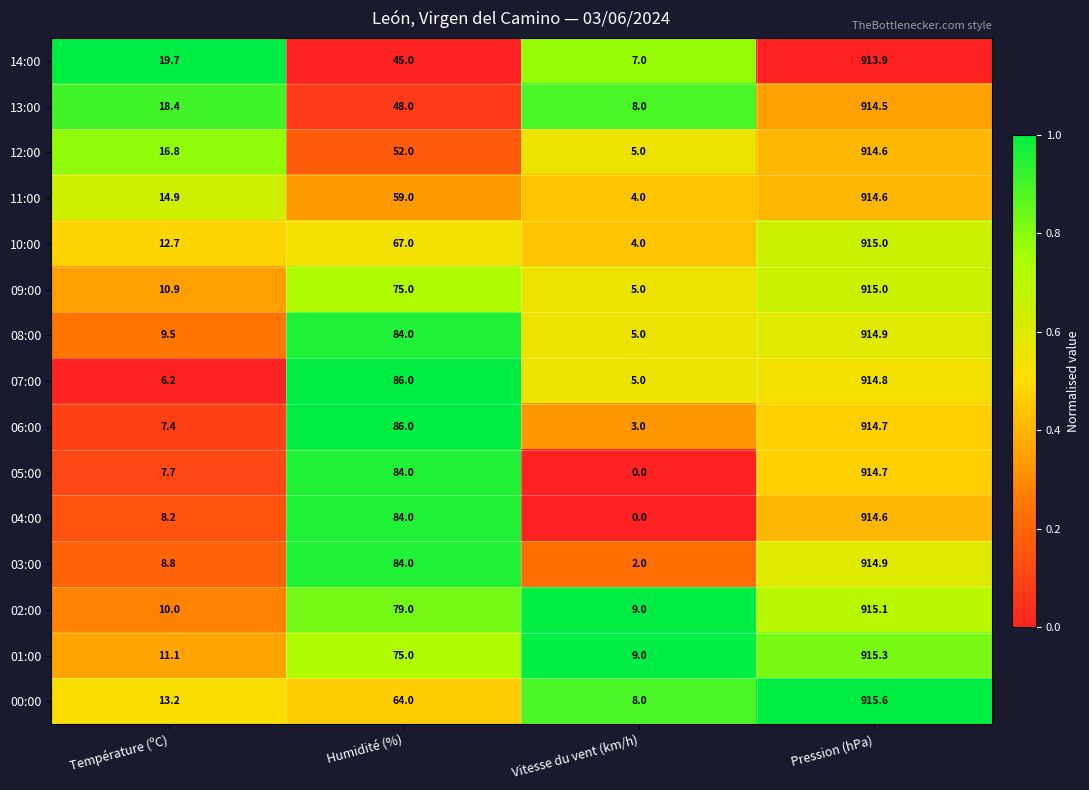

Is it true that 14:00 equals 45.0 at Humidité (%)?

True